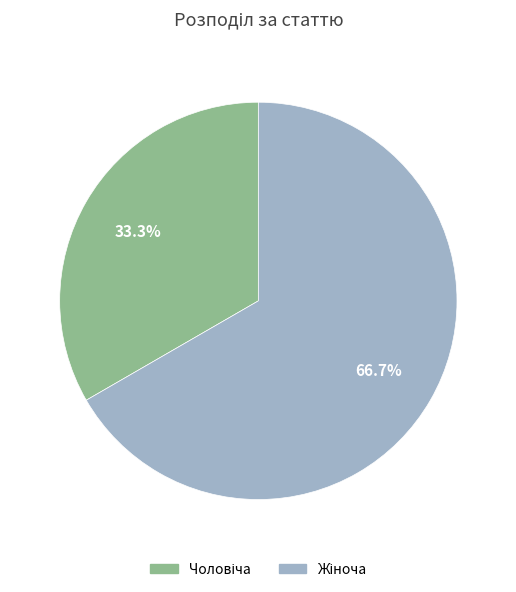

Is there a majority slice in this chart?

Yes